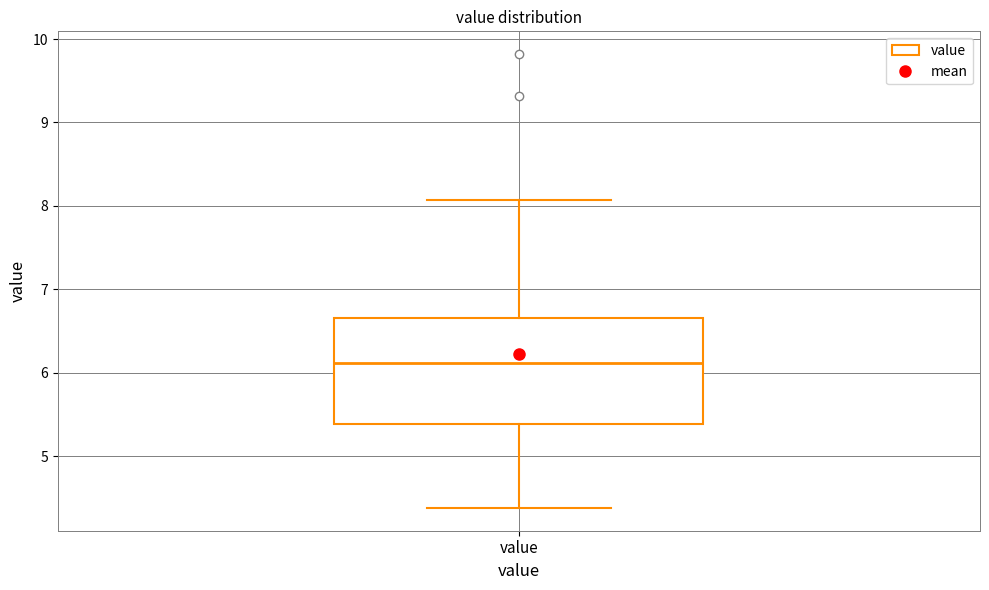

Read this box plot against the y-axis: the position of the median line, the range covered by the box, and the ends of both whiskers. The values are not printed on the chart, so give them approximately, as read against the axis.

median 6.1, box 5.4 to 6.7, whiskers 4.4 to 8.1